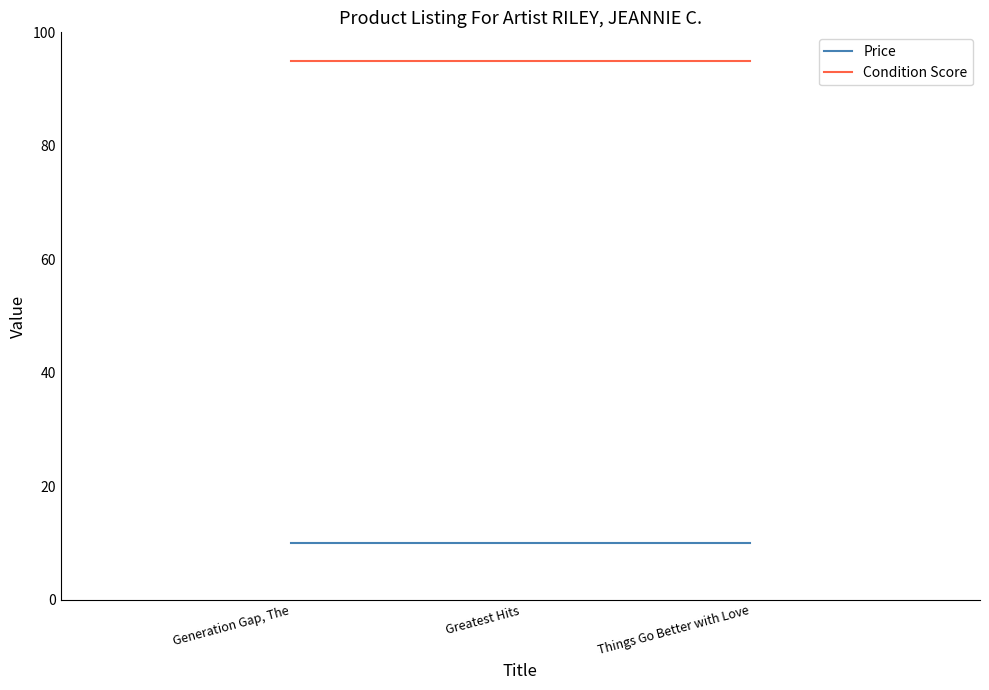

How many distinct data groups are displayed?

2